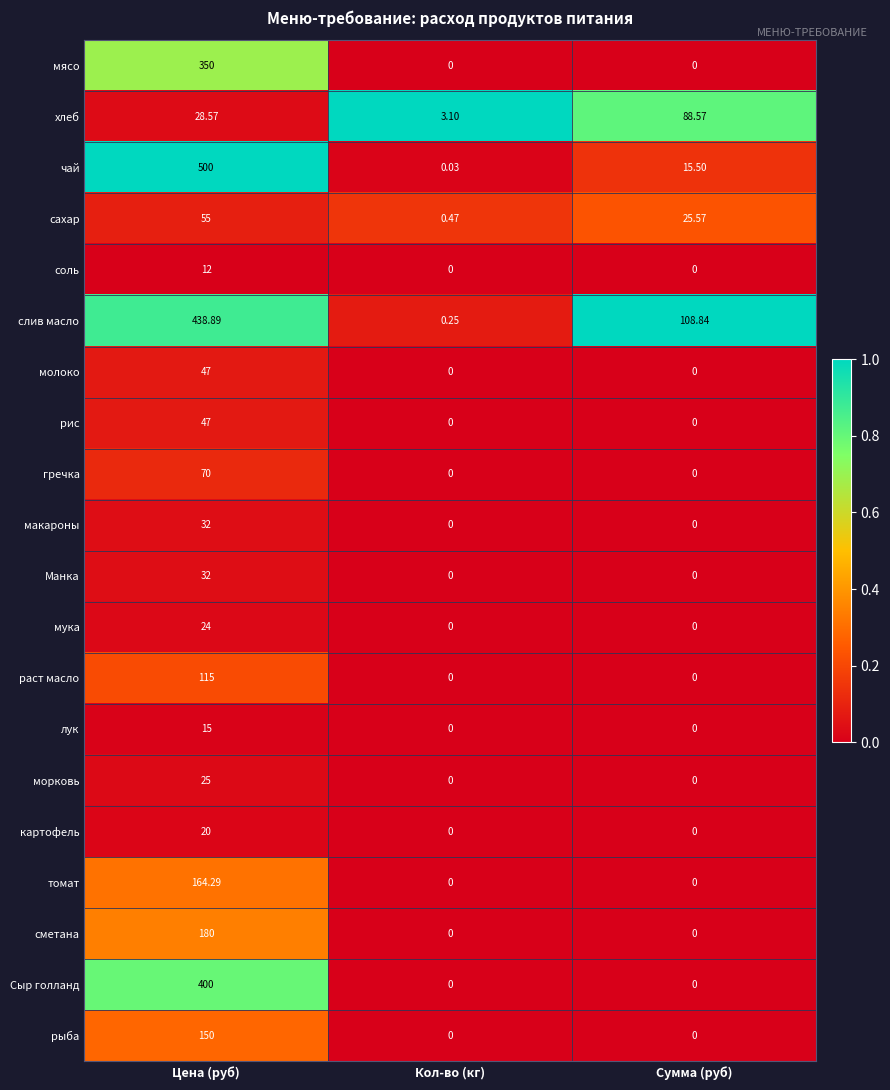

At which category is the sum across all series the highest?

Цена (руб)